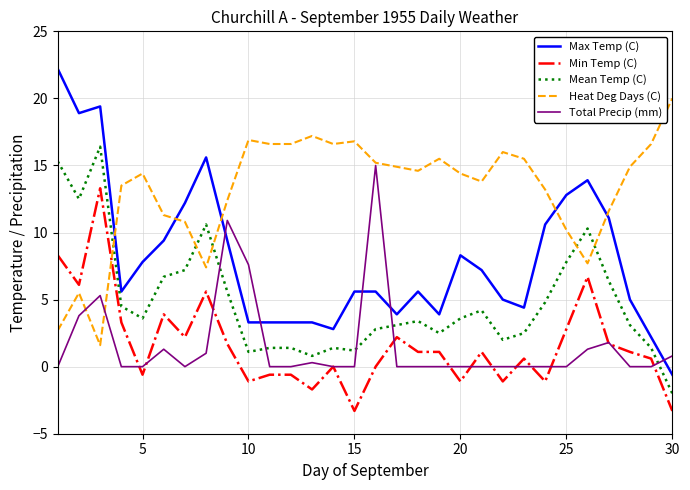

Which series ends up on top after the final intersection of Heat Deg Days (C) and Mean Temp (C)?

Heat Deg Days (C)